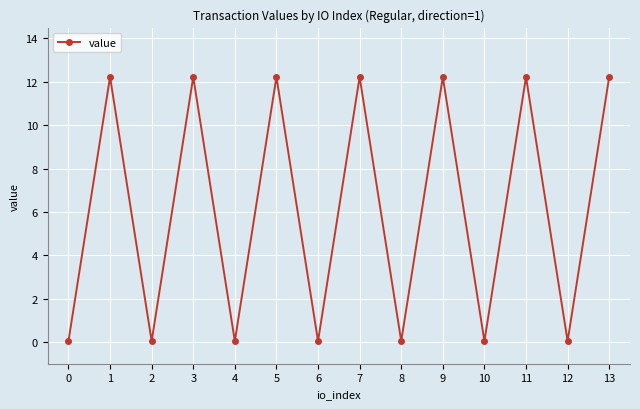

What is the greatest value displayed?

12.2